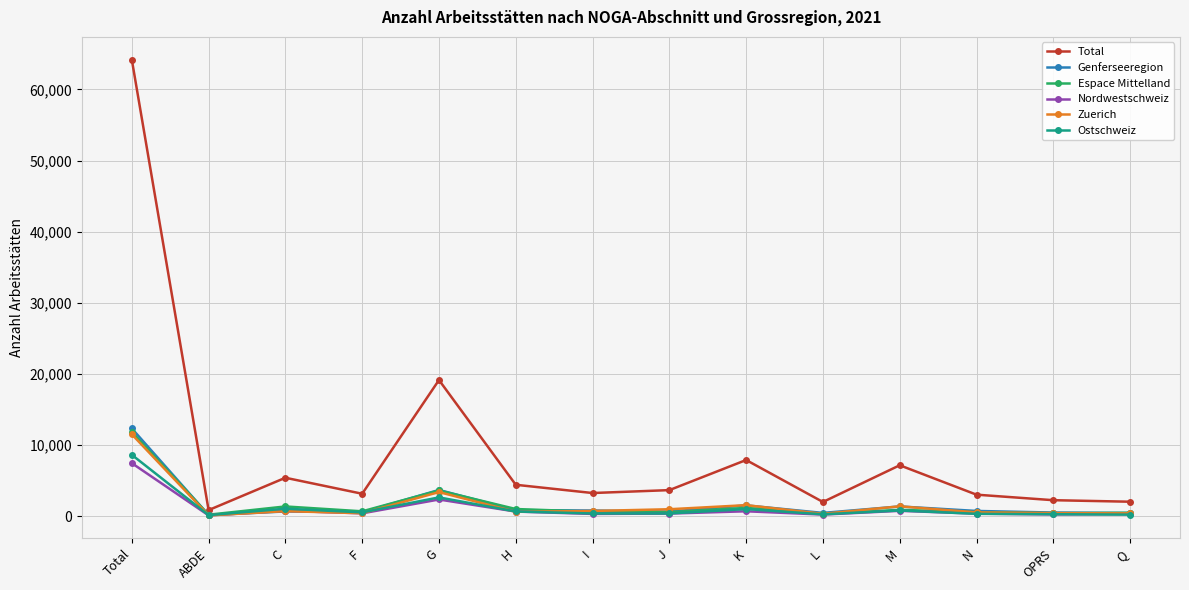

The Total series shows 4390 at M. True or false?

False